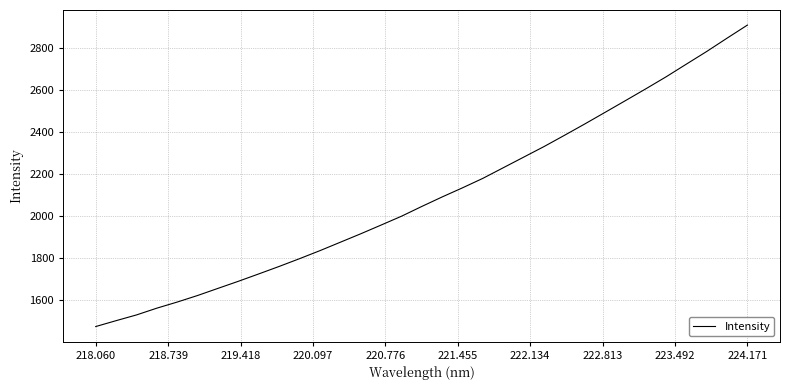

What is the maximum value shown in the chart?

2911.6